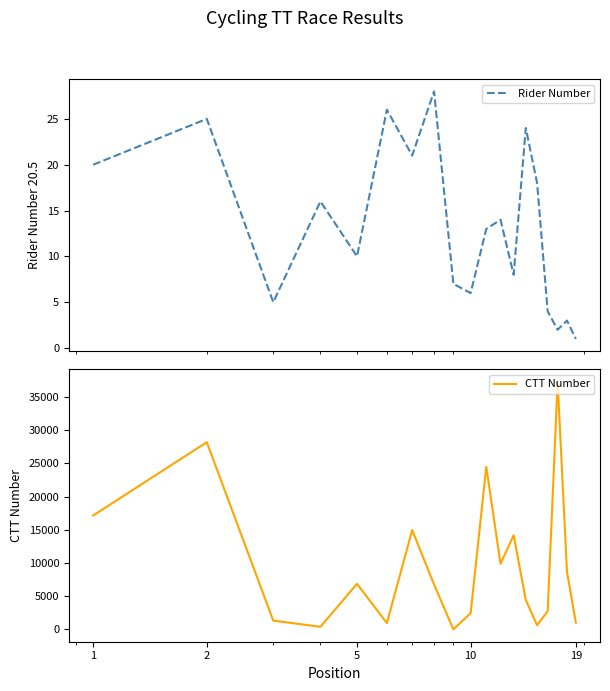

What is the sum of all Rider Number values?

251